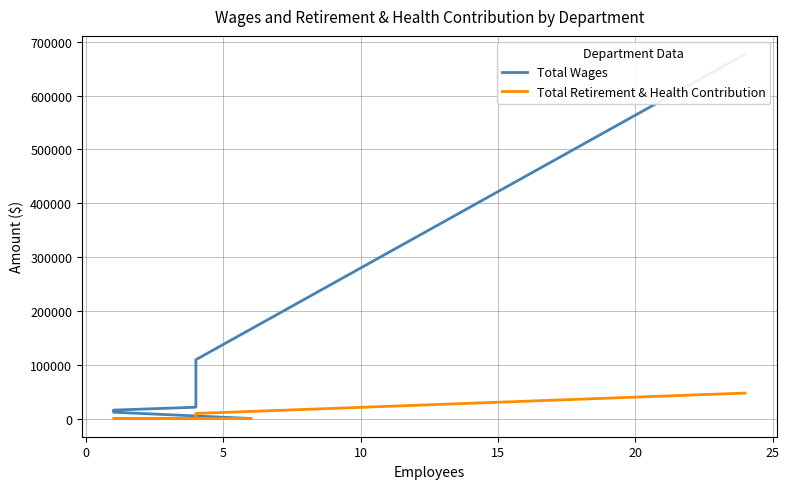

How many distinct data groups are displayed?

2